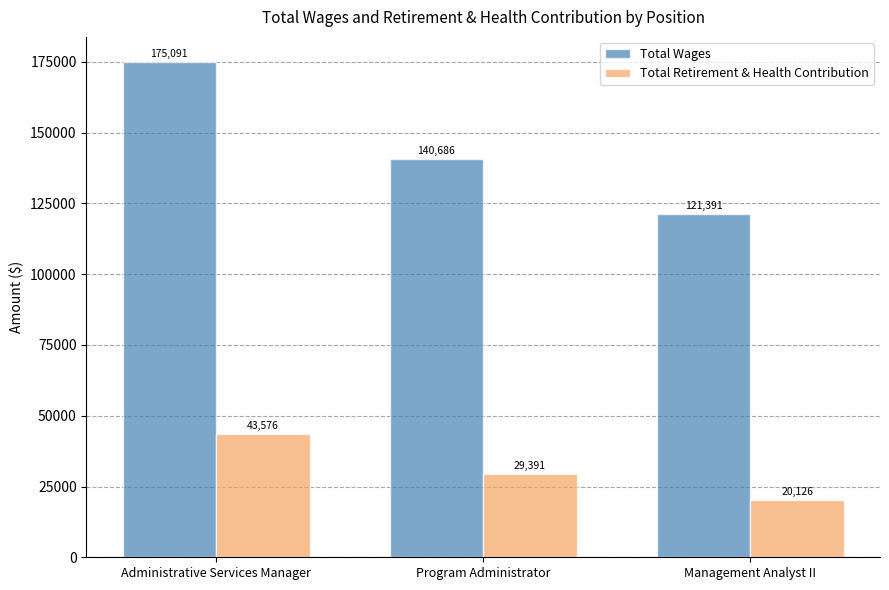

What is the difference between the maximum and minimum values in the Total Wages series?

53700